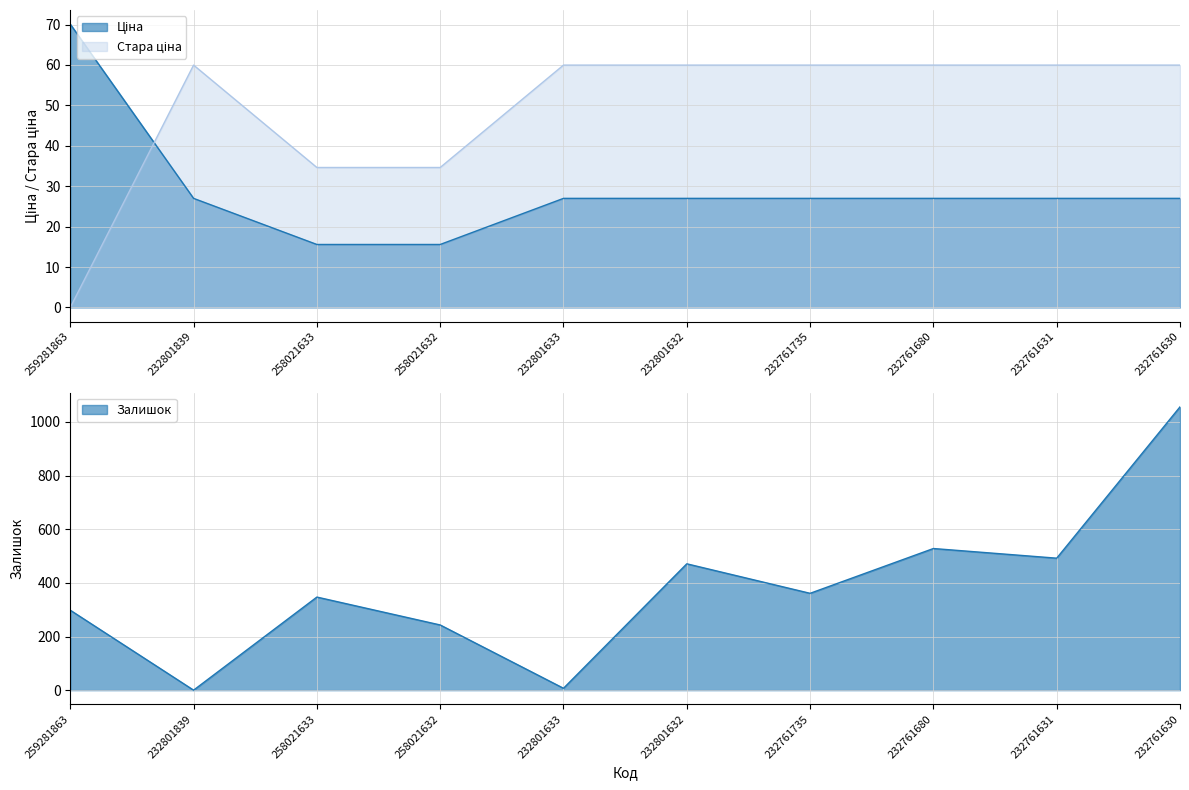

At which label does Стара ціна reach its minimum?

259281863